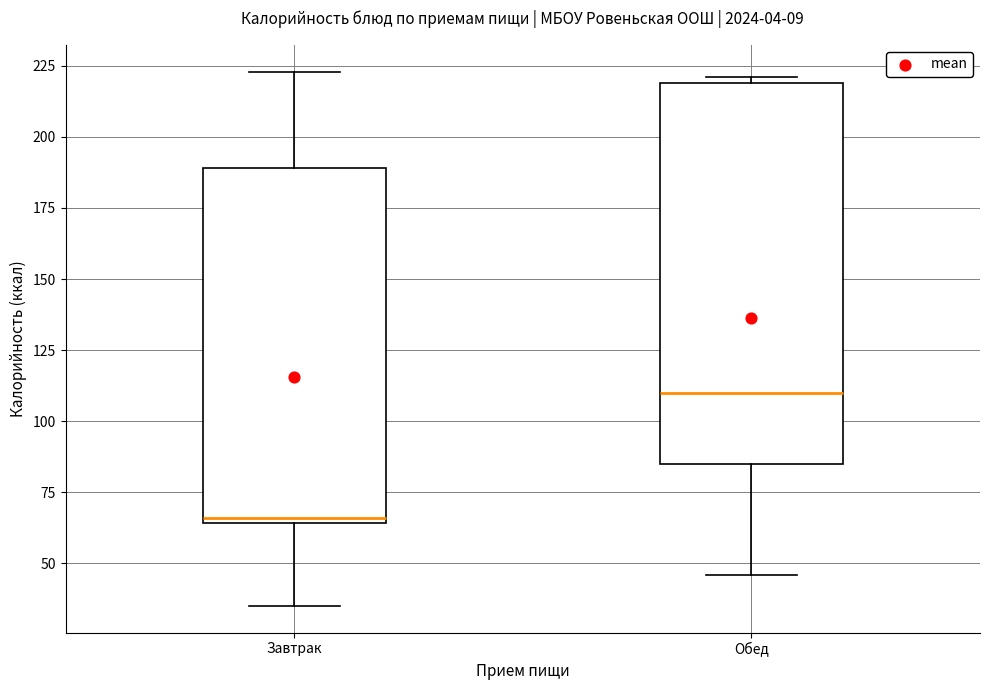

Which box has the lowest median line?

Завтрак